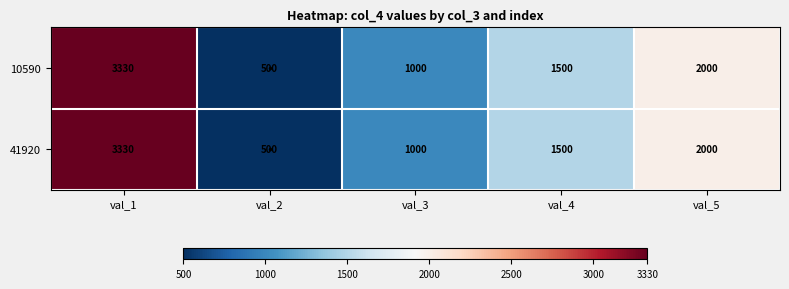

What is the difference between the 10590 values at val_3 and val_5?

1000